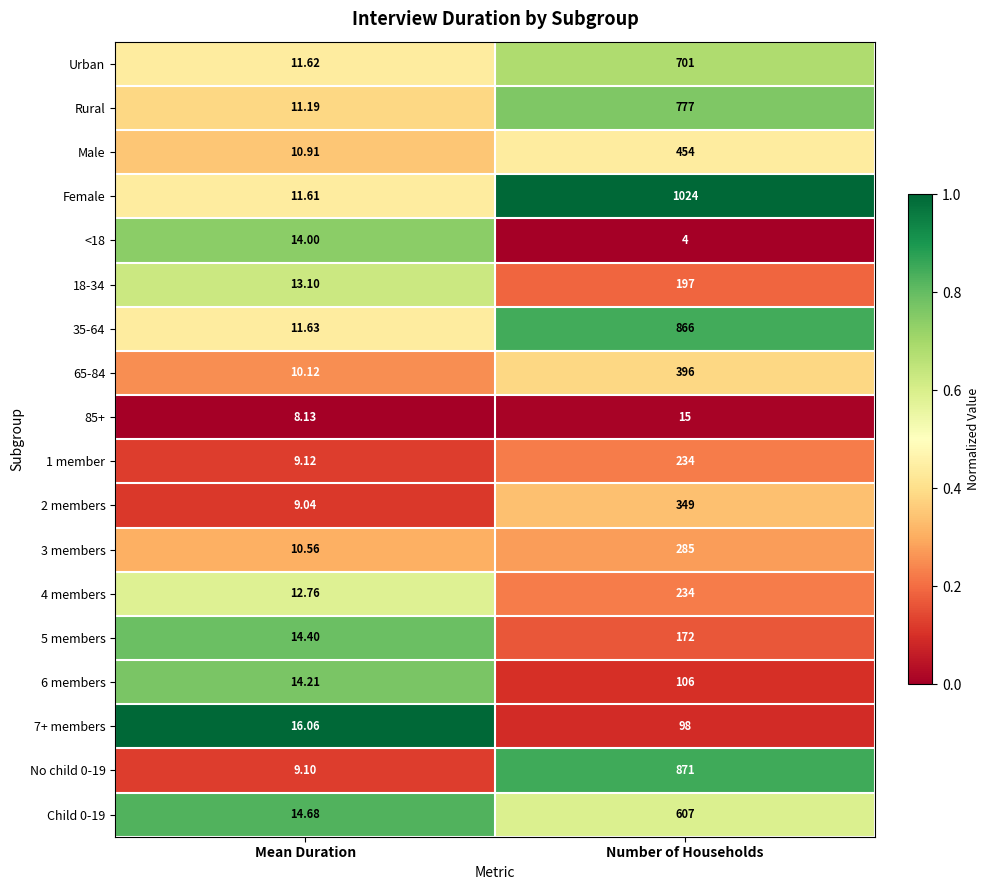

Count the number of categories in the chart.

2